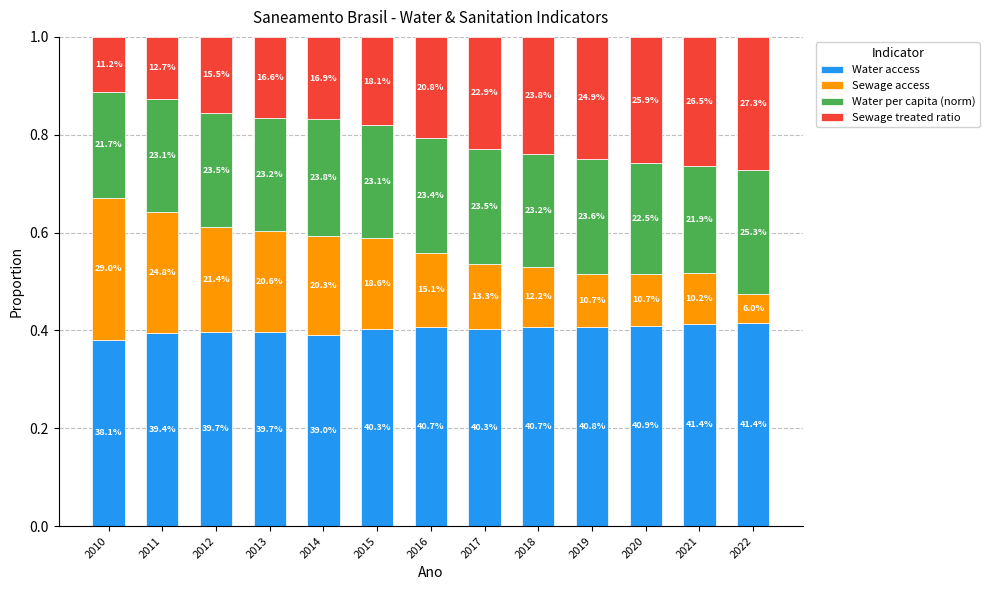

Count the Sewage access values in the range 0 to 1.

13